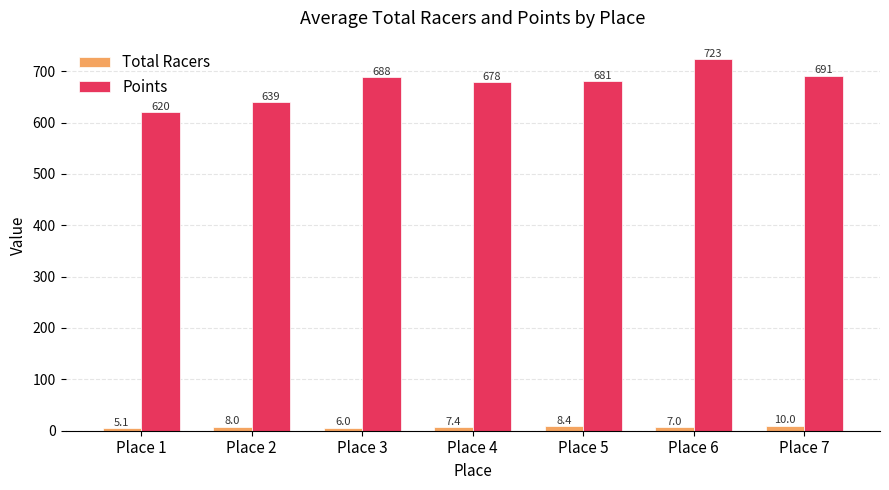

What is the difference between the Total Racers values at Place 5 and Place 6?

1.4